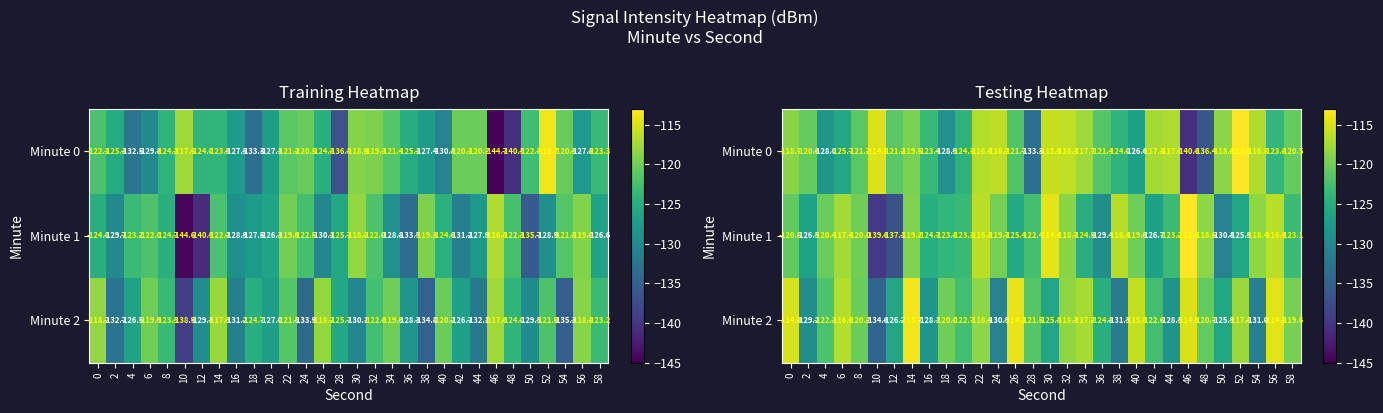

Which series has the widest spread of values?

Minute 0